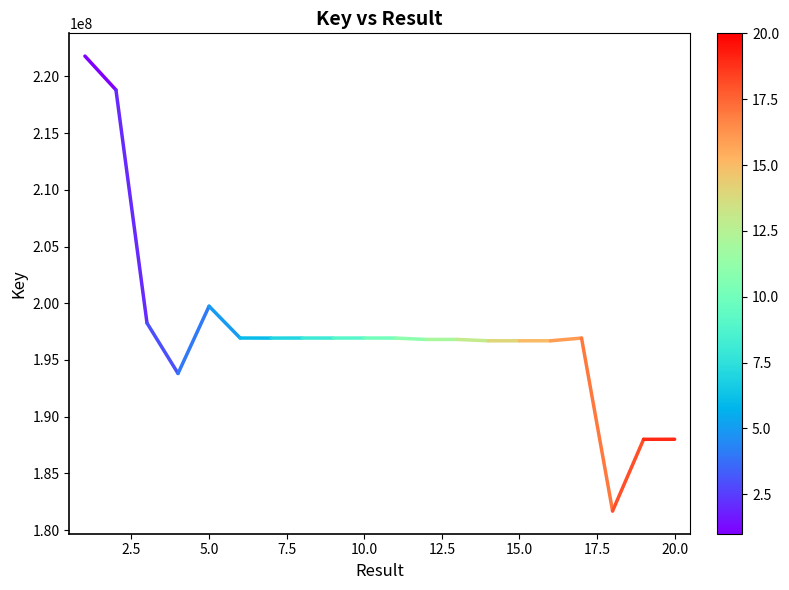

What is the difference between the maximum and minimum values?

40114908